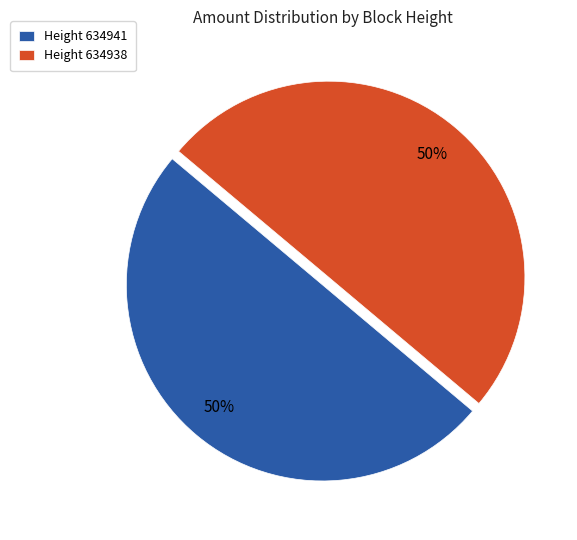

What percentage is the Height 634941 slice, to the nearest percent?

50%